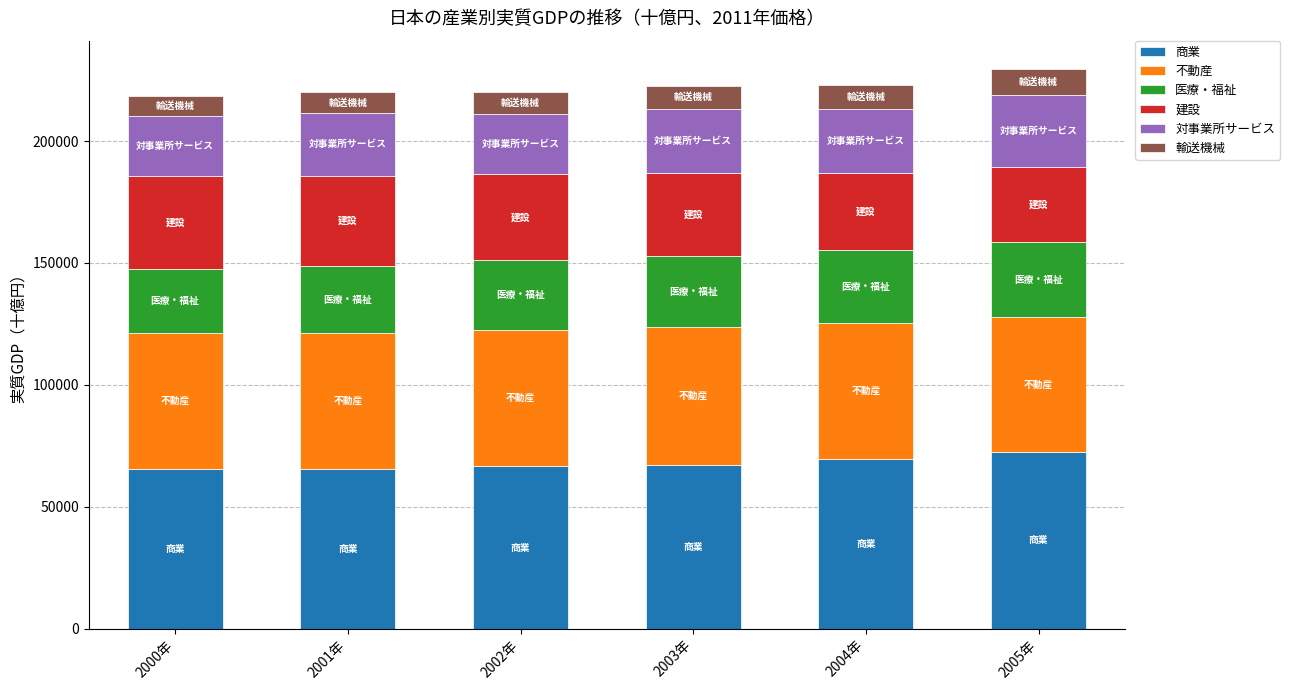

What is the maximum value for 商業?

72433.3